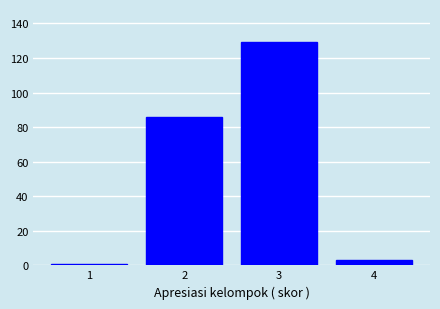

Over which range of the x-axis is the bar tallest?

2.5 to 3.5